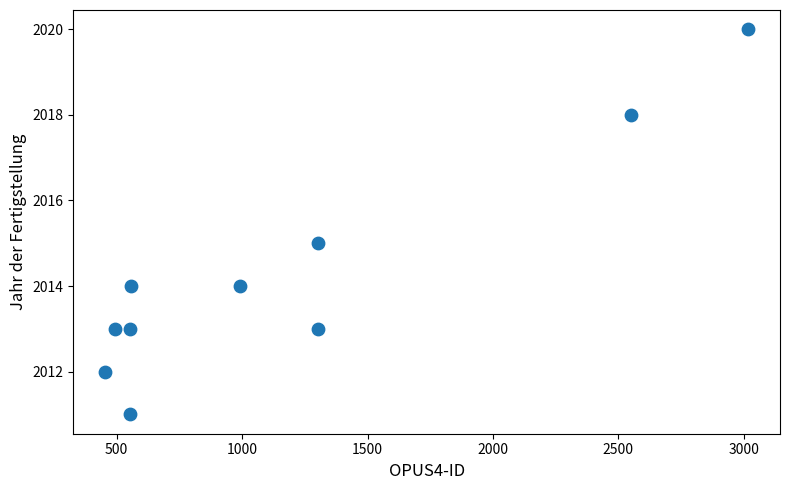

What is the range of Y values (max minus min)?

9